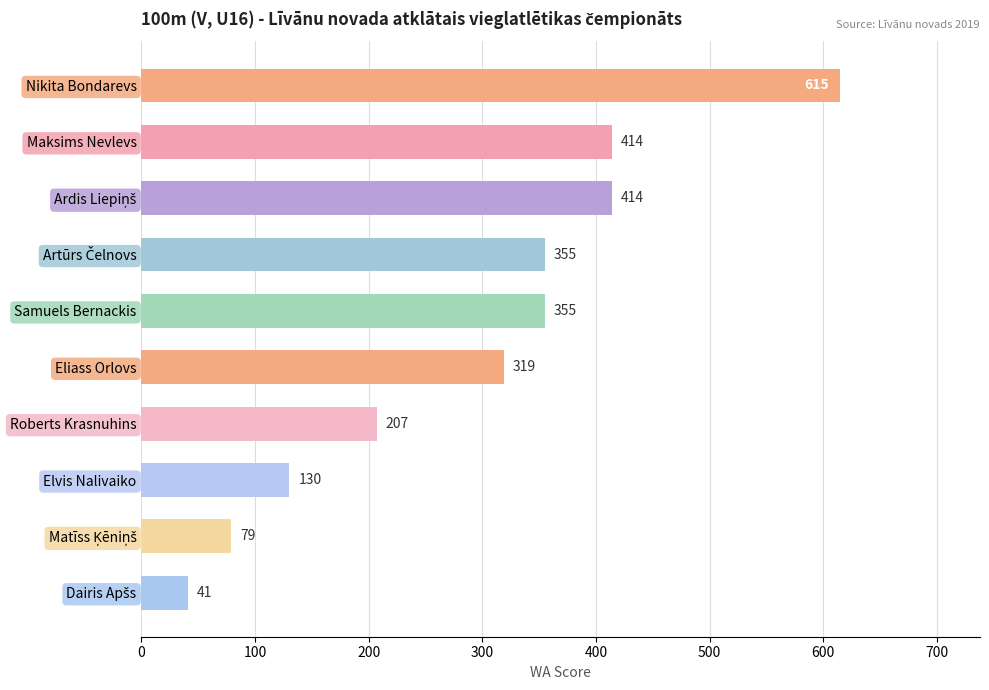

What is the difference between the maximum and minimum values?

574